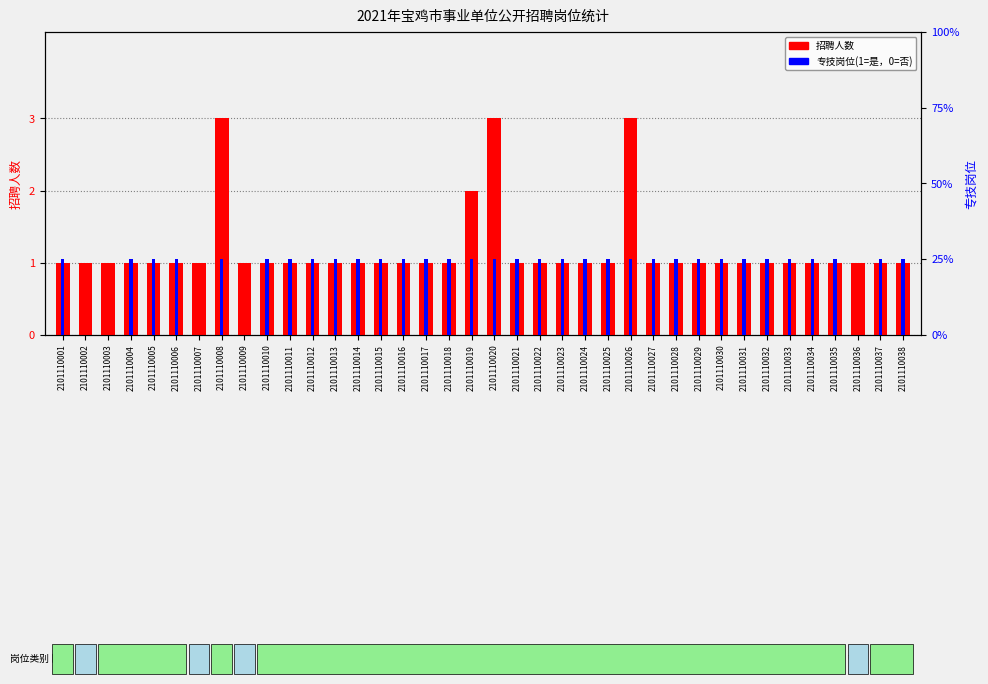

Between 2101110003 and 2101110032, which series saw the biggest shift?

专技岗位(1=是)